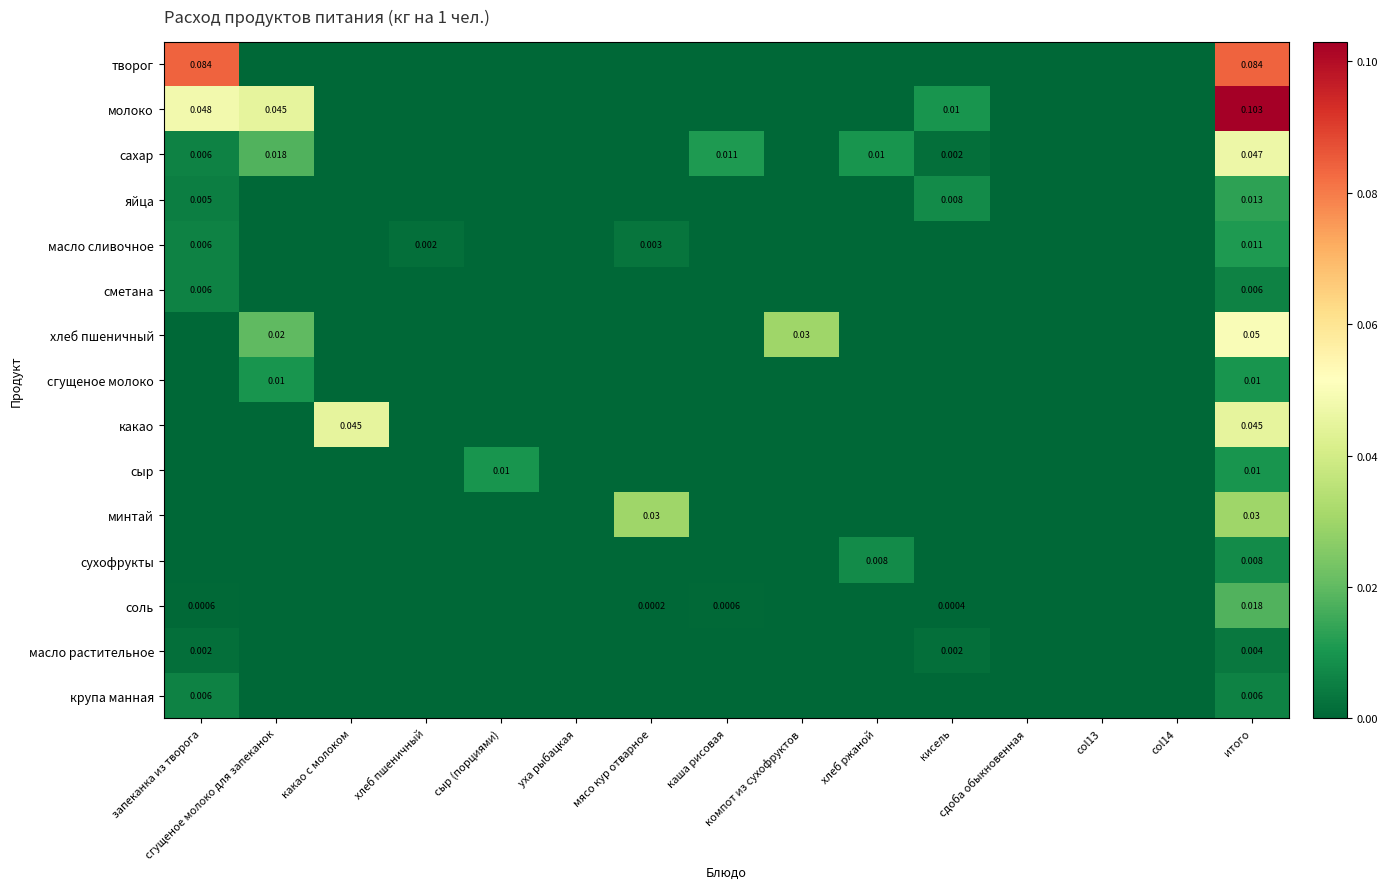

Where is минтай nearest to the value 0?

запеканка из творога